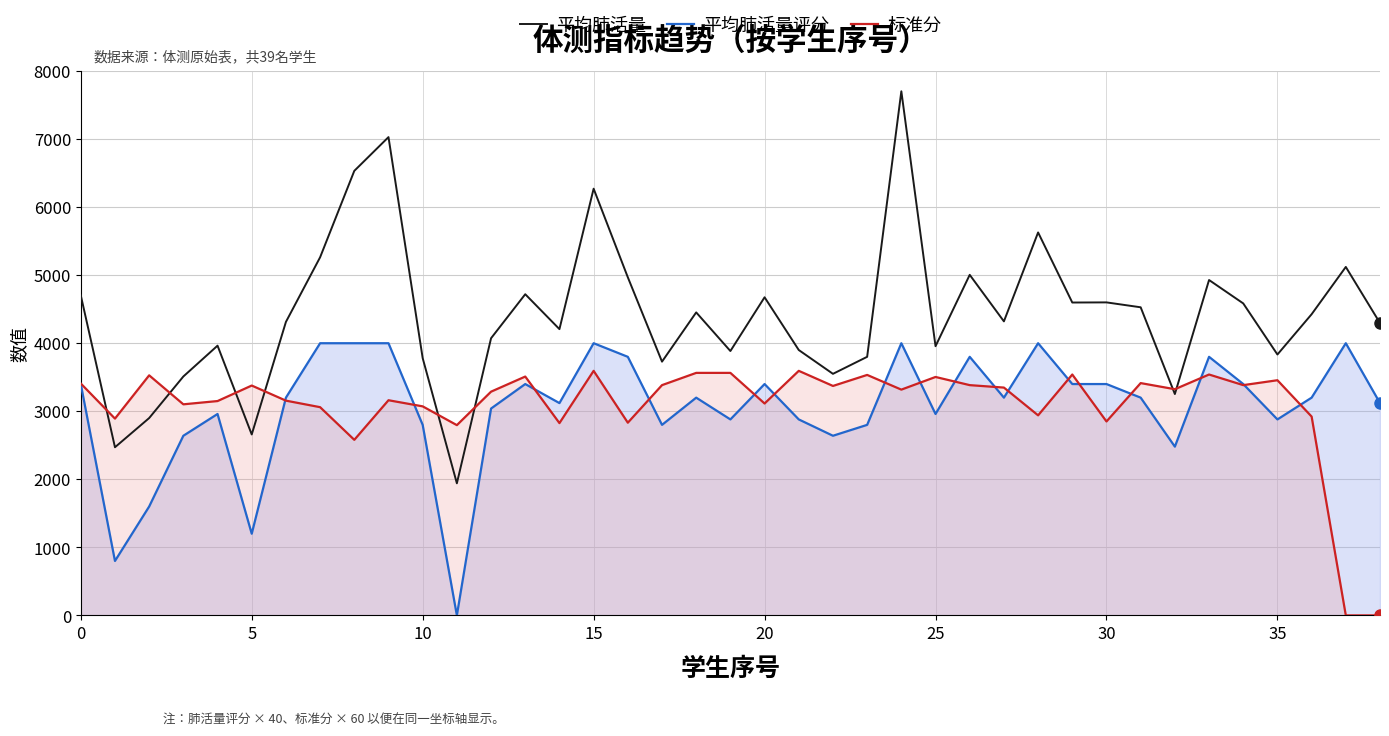

What are all the series names shown in the legend?

平均肺活量, 平均肺活量评分, 标准分